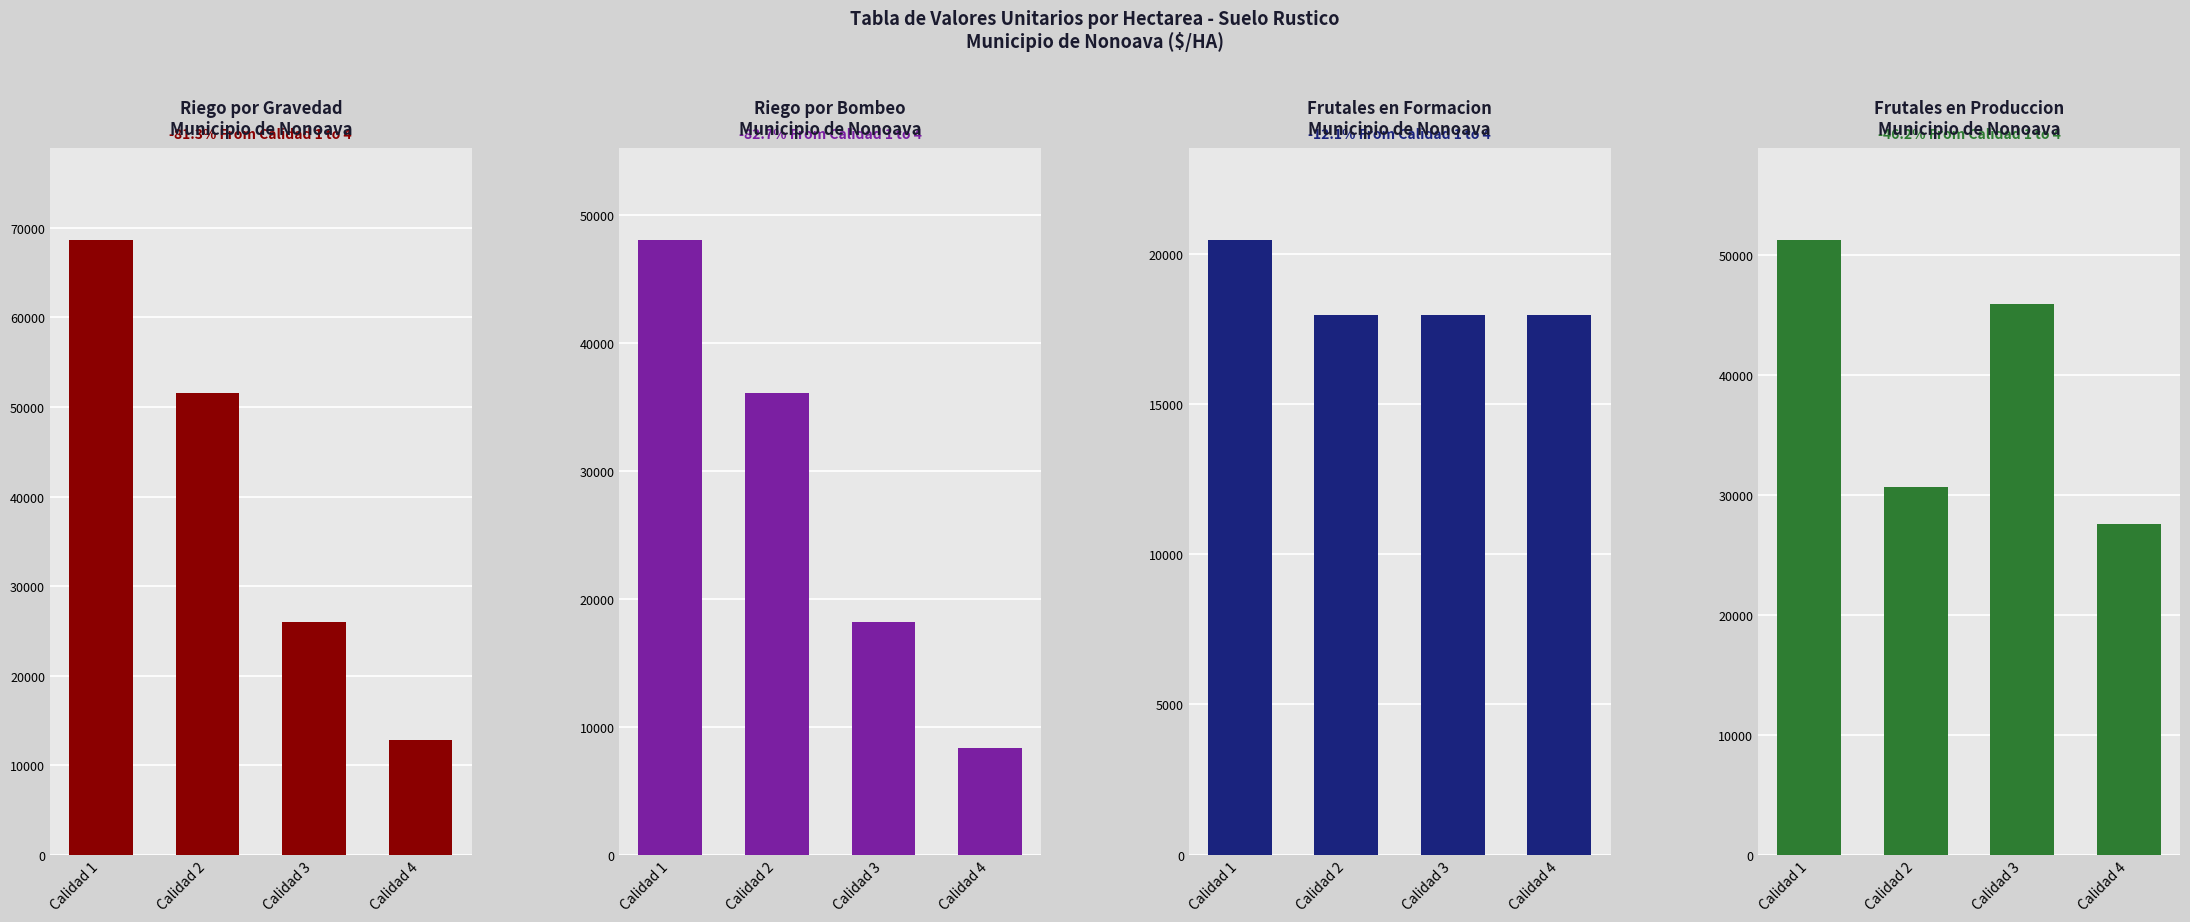

What is the spread (max minus min) of values at Calidad 3?

27992